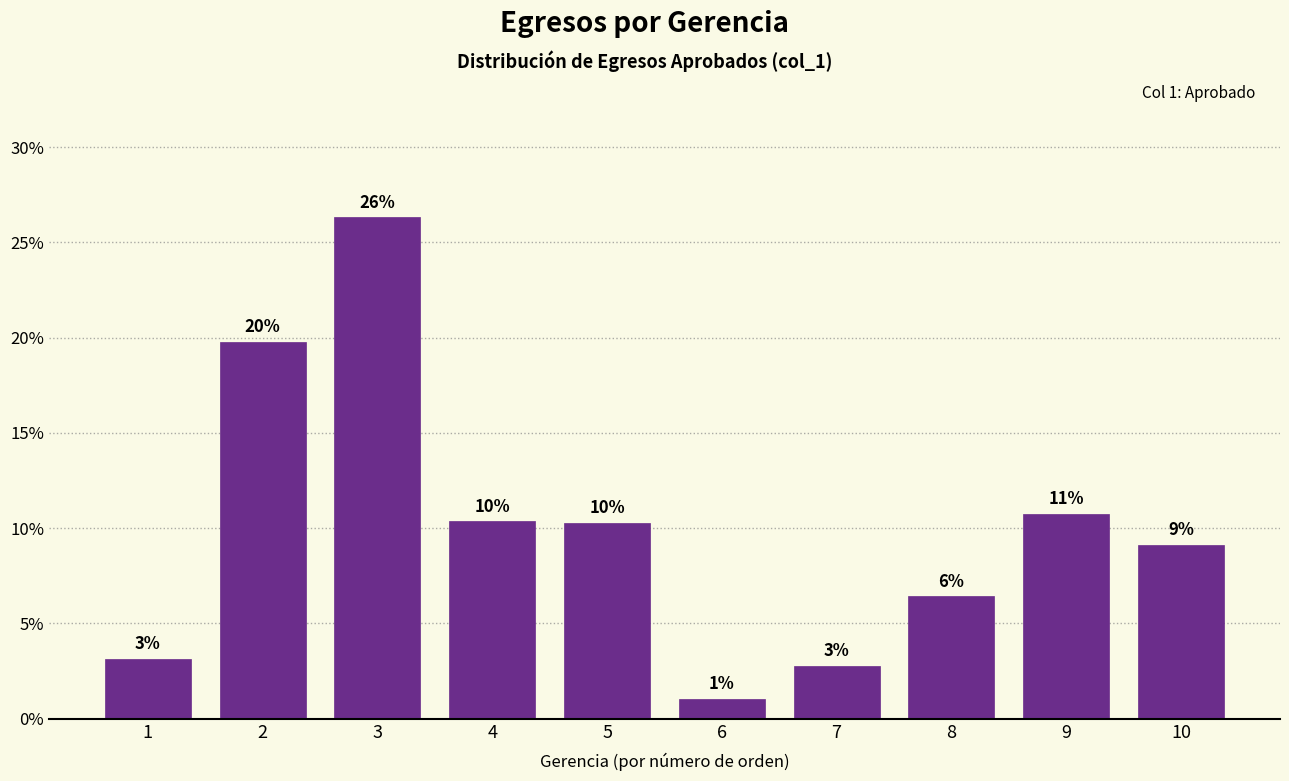

How many bars are there in total?

10